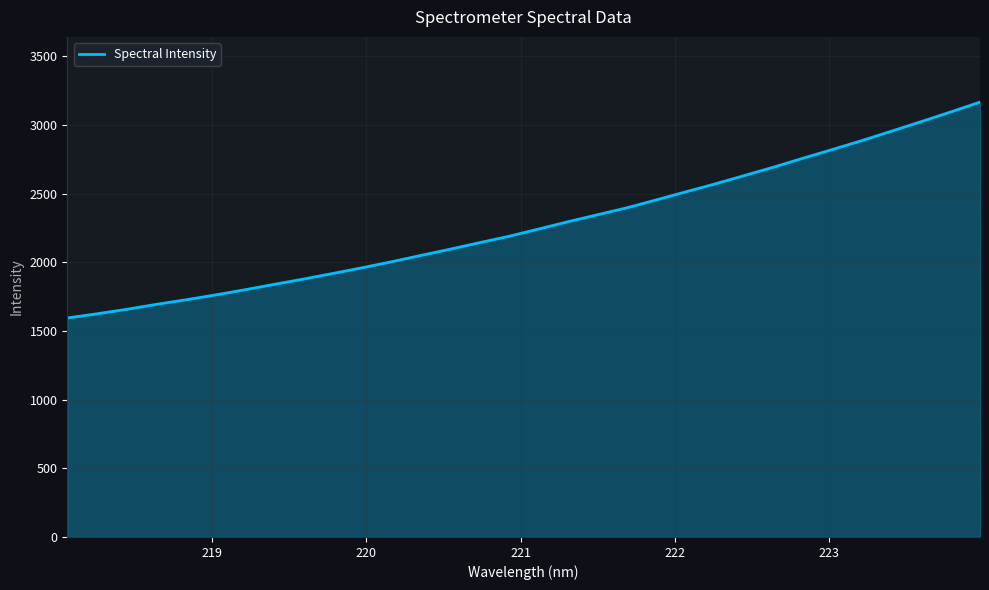

What is the difference between the maximum and minimum values?

1571.2